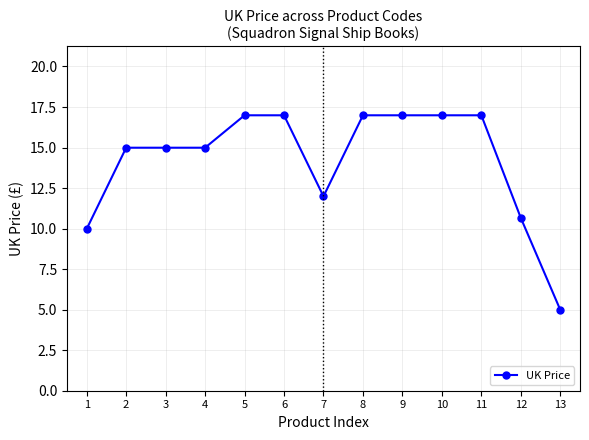

Is it true that the value at 10 is 17.0?

True